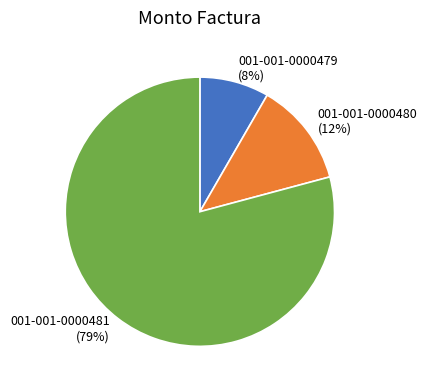

To the nearest percent, what is the difference between the 001-001-0000479 and 001-001-0000480 slice percentages?

4%